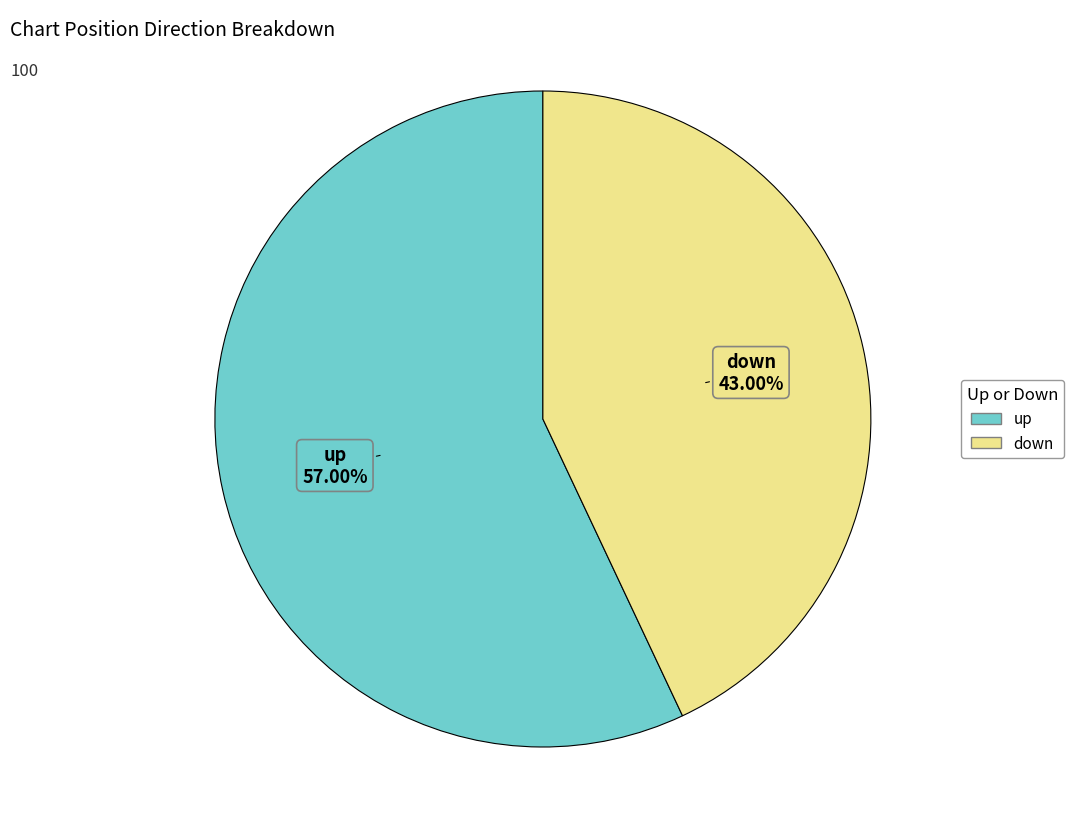

Is it true that down is 50% of the pie?

False